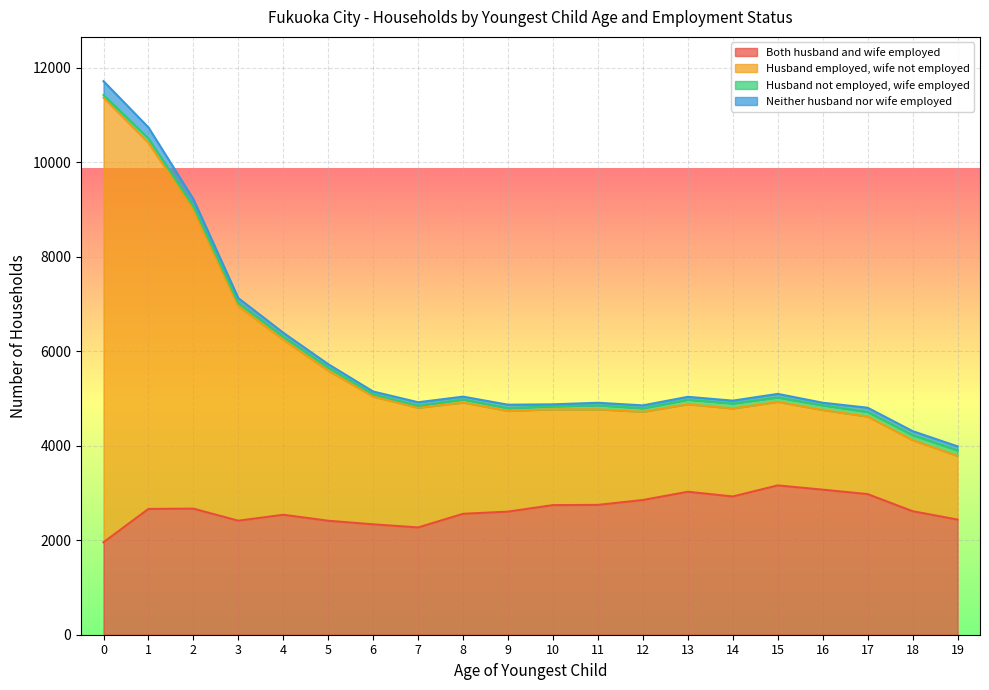

Between 19 and 16, which is larger?

16